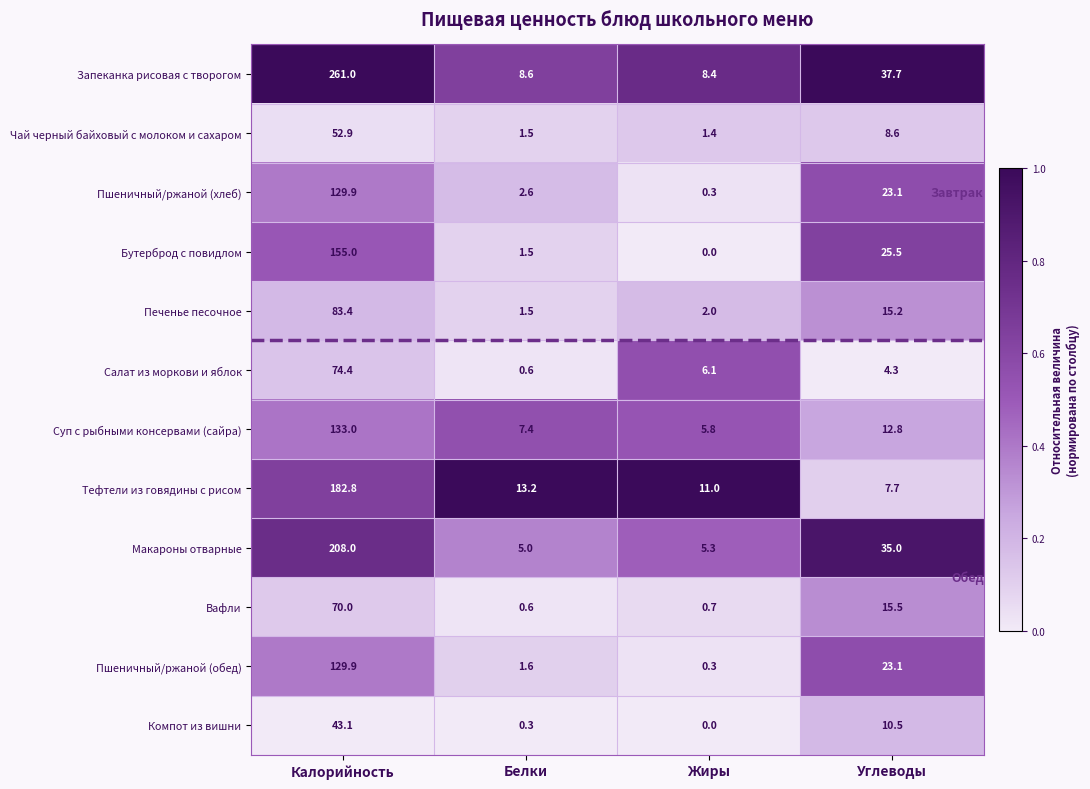

At which label is Компот из вишни closest to 21?

Углеводы